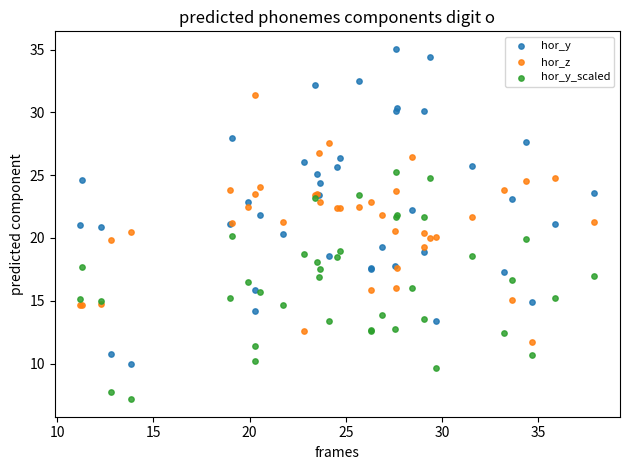

Which series reaches the minimum Y coordinate?

hor_y_scaled